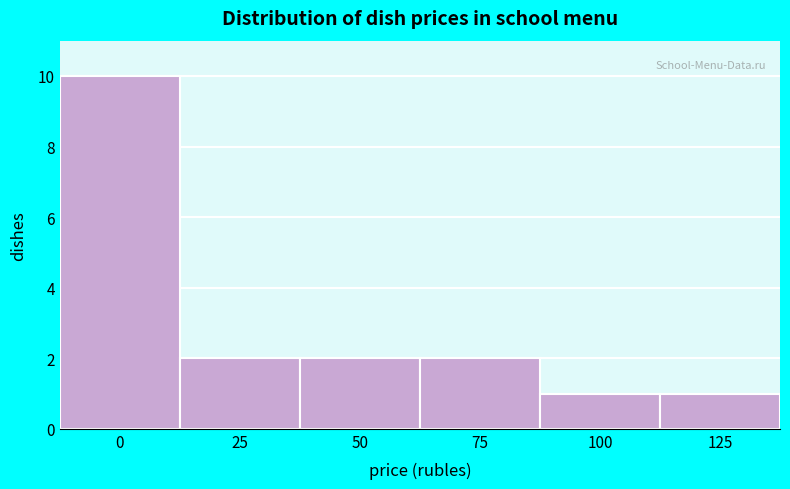

Reading left to right, what are all the values shown in this chart?

0=10	25=2	50=2	75=2	100=1	125=1